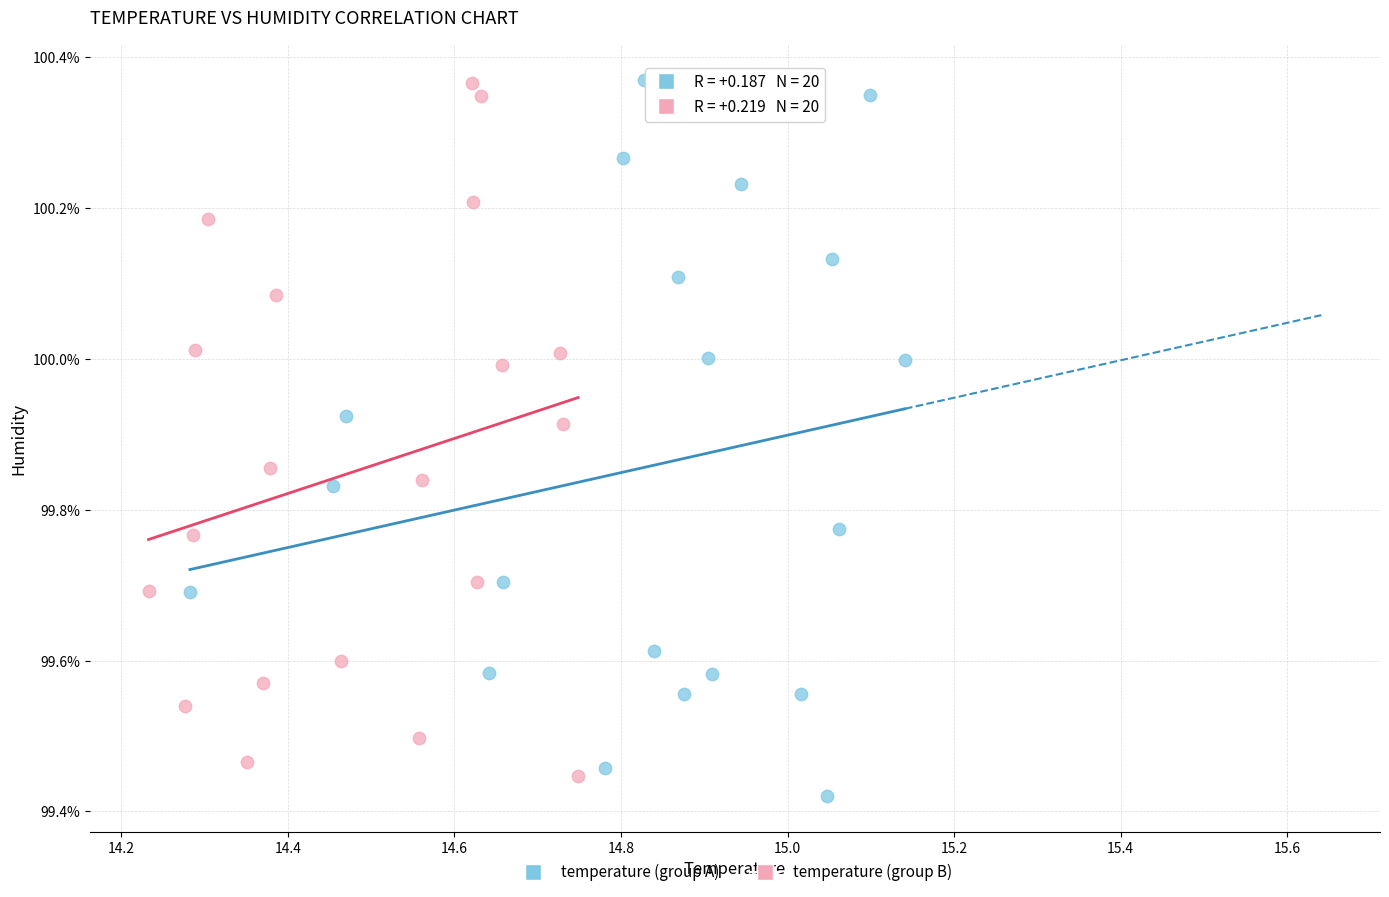

What are all the series names shown in the legend?

temperature (group A), temperature (group B)